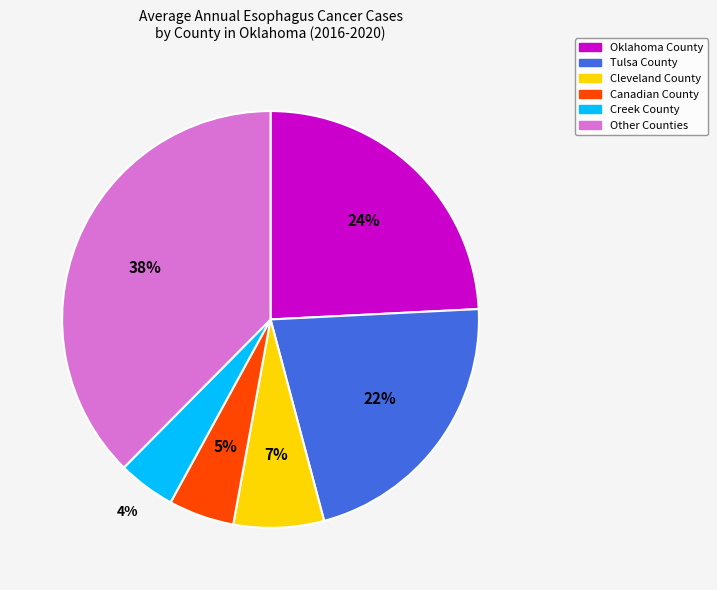

How many slices are in this pie chart?

6